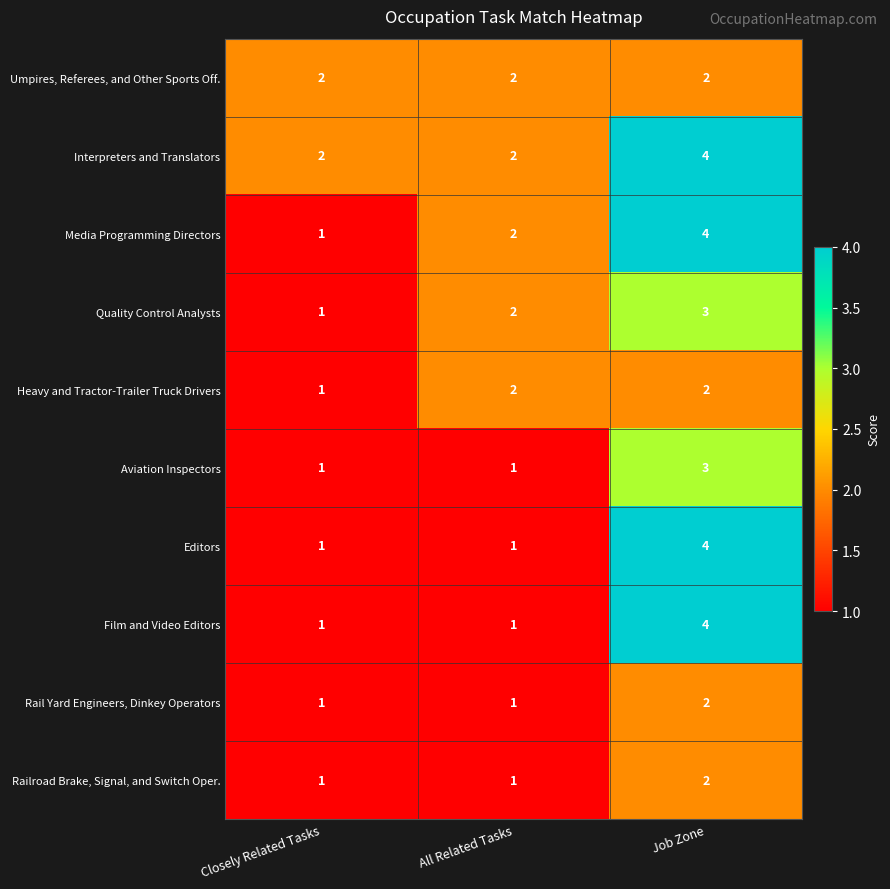

Which label corresponds to the largest value in the chart?

Job Zone